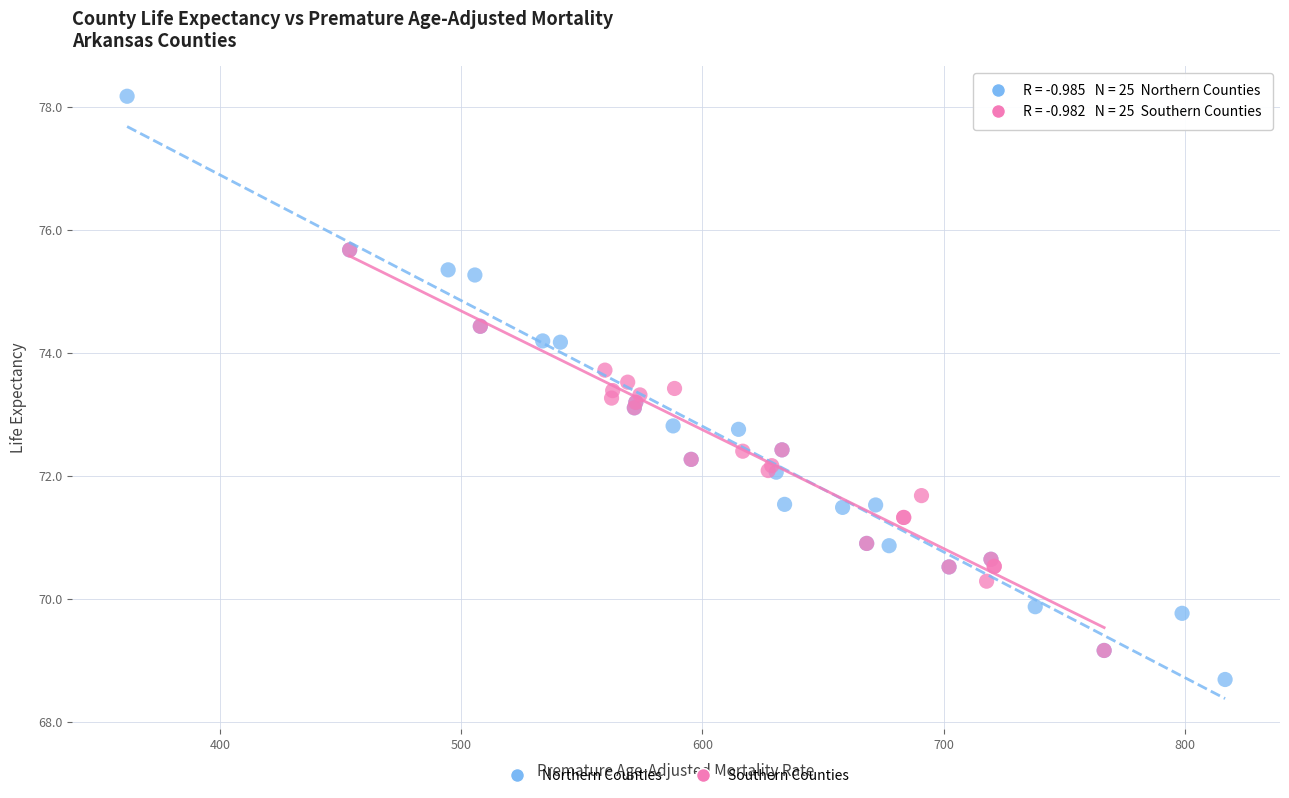

Which series contains the highest Y value?

Northern Counties